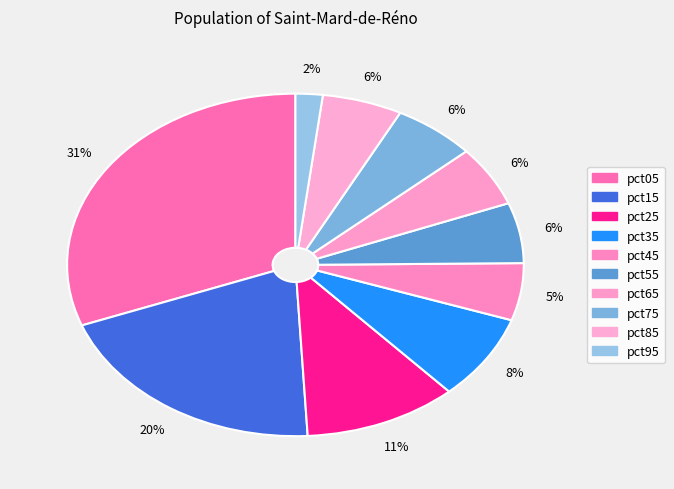

To the nearest percent, what portion does pct55 represent?

6%